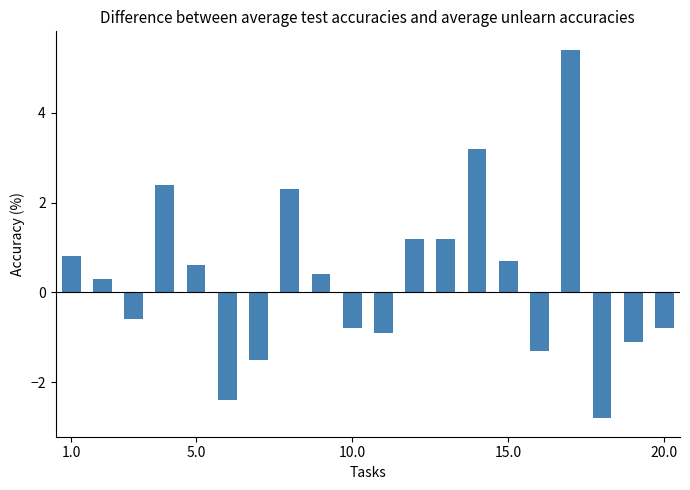

Are the bars horizontal?

No